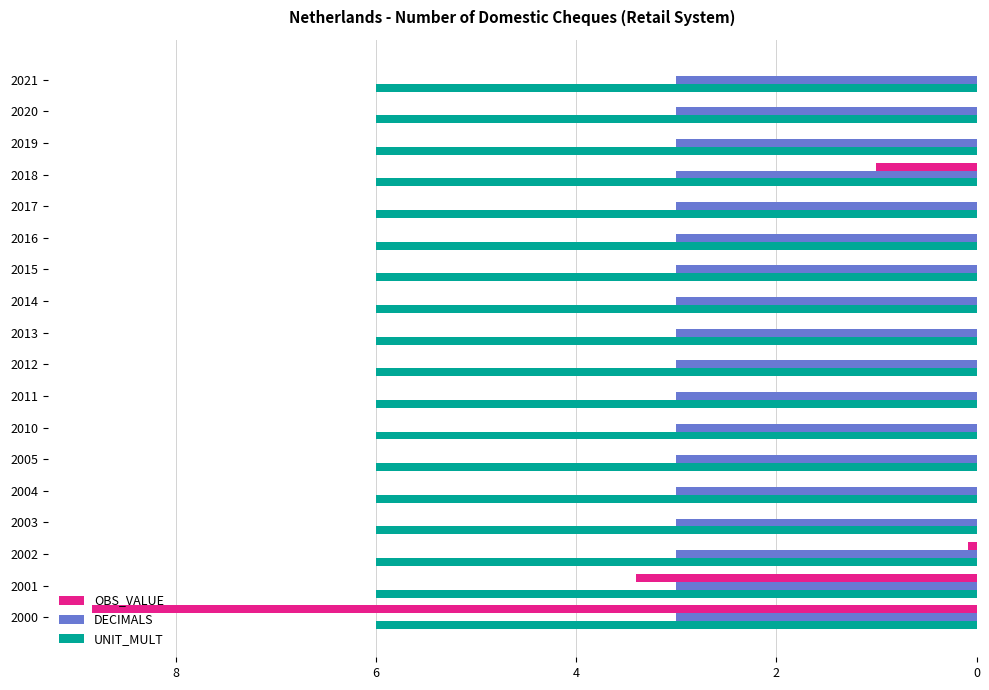

Is it true that OBS_VALUE equals 3.3 at 2017?

False